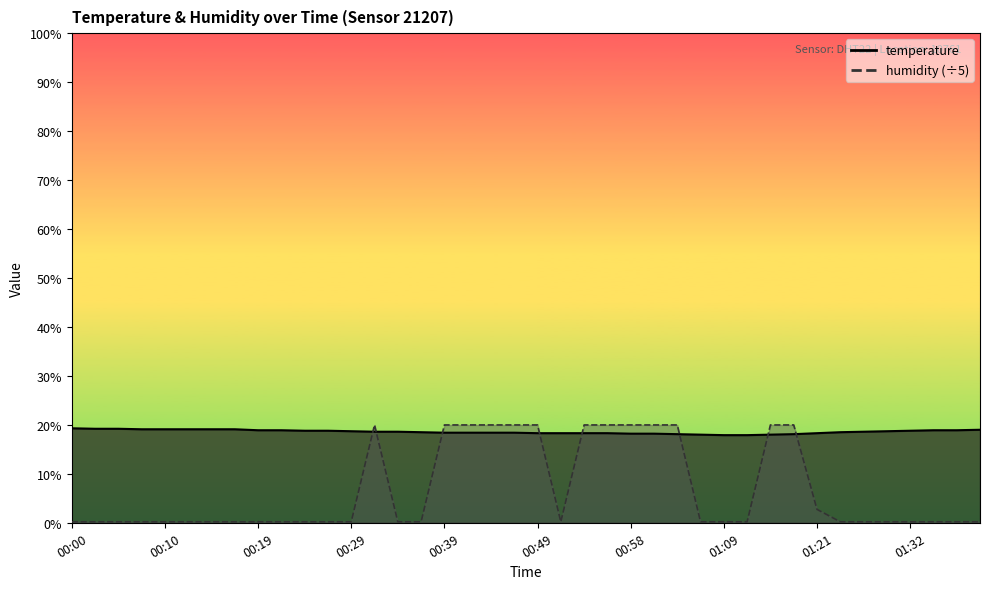

What is the difference between the highest and lowest values at 01:06?

17.8